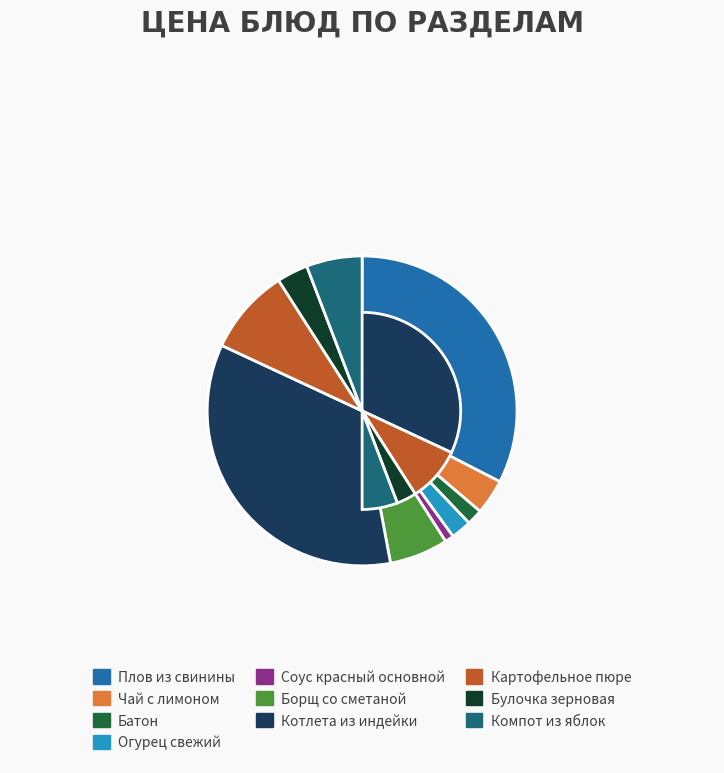

Does Борщ со сметаной represent more than half of the total?

No